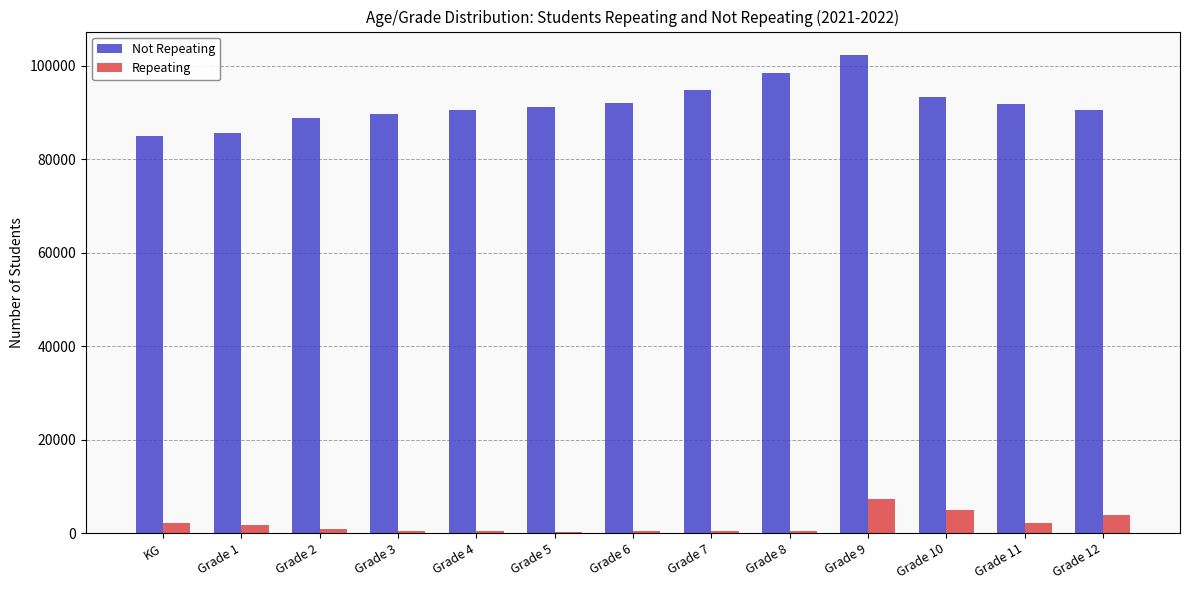

What is the sum of all Not Repeating values?

1193501